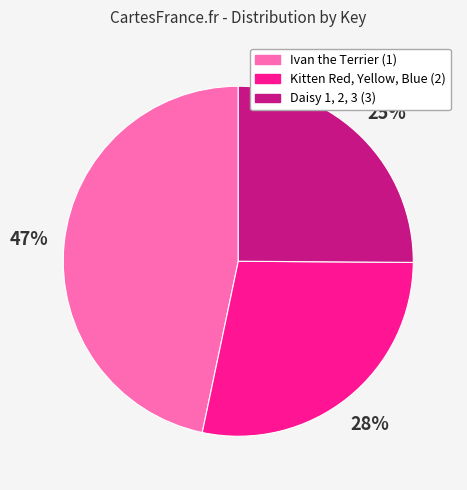

Is the sum of Ivan the Terrier (1) and Kitten Red, Yellow, Blue (2) greater than half?

Yes